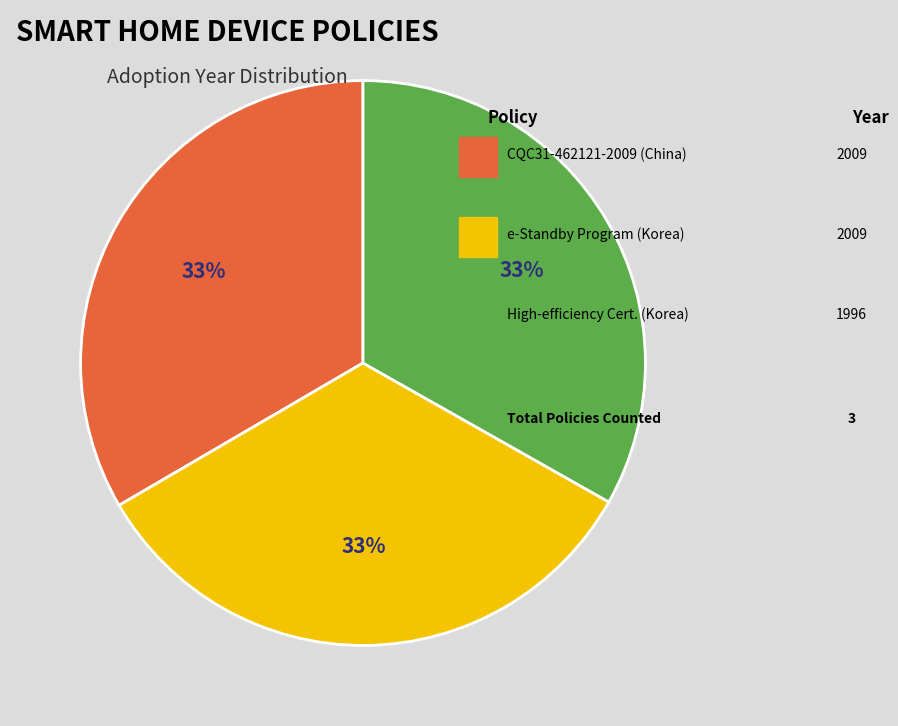

Does any single category account for the majority?

No